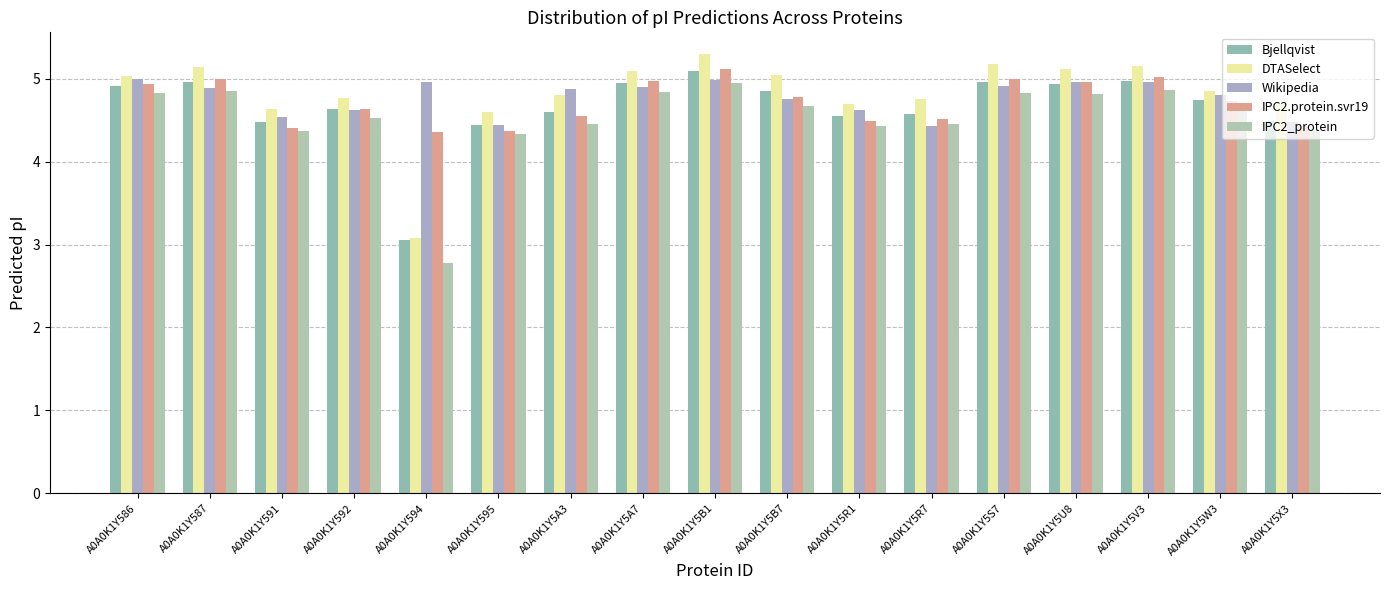

Which series changed the most between A0A0K1Y586 and A0A0K1Y5V3?

DTASelect